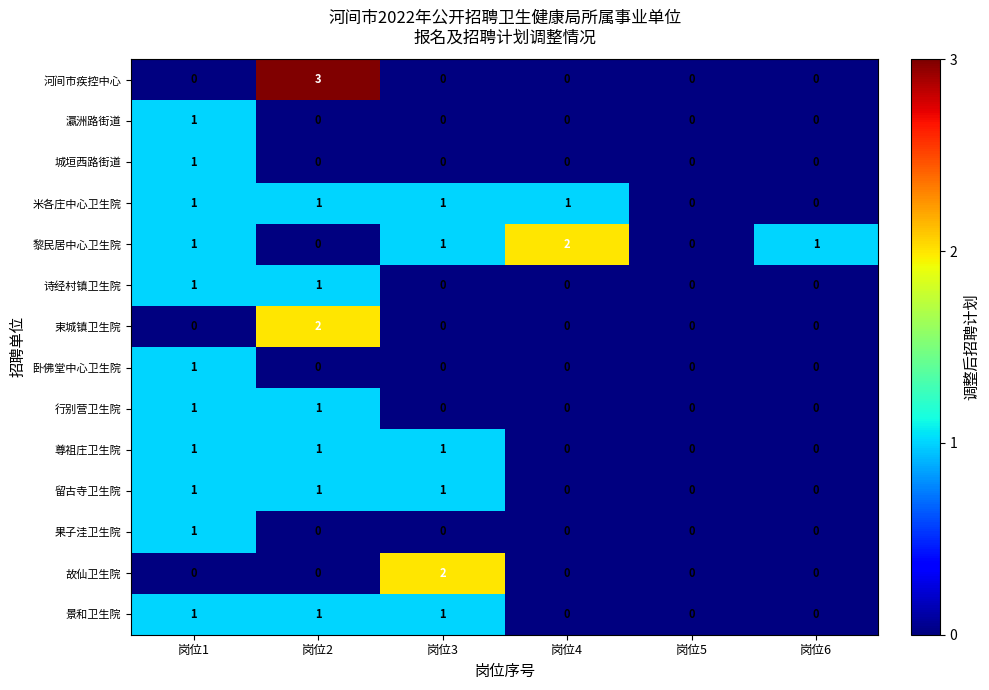

What is the total value across all series at 岗位4?

3